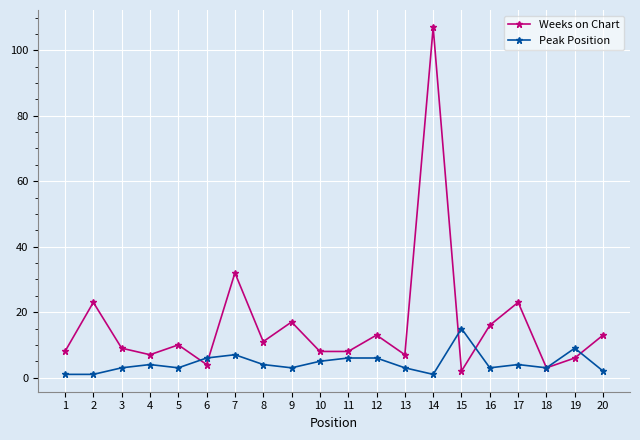

Is it true that Weeks on Chart equals 13 at 20?

True